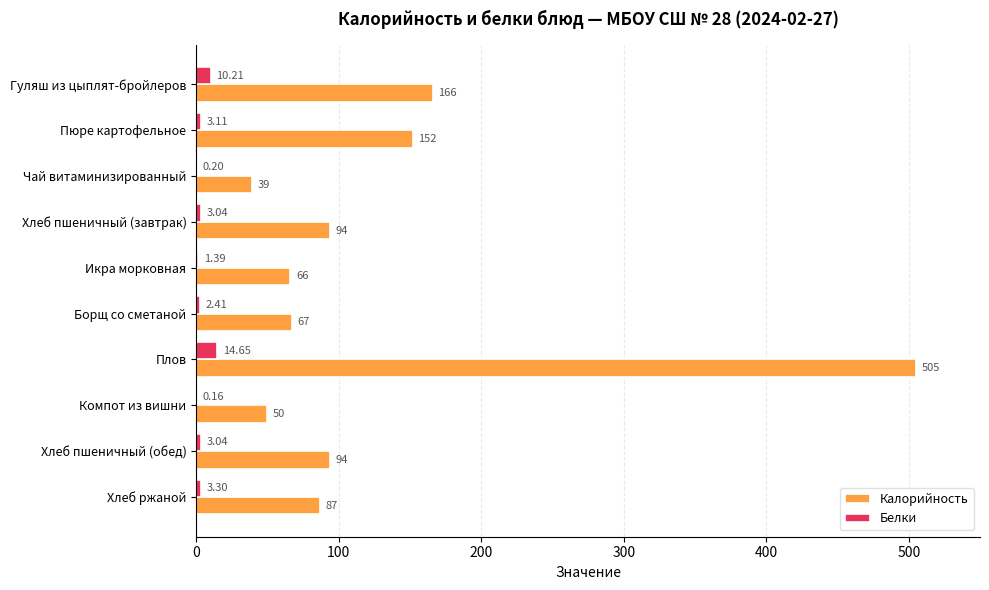

What are all the series names shown in the legend?

Калорийность, Белки